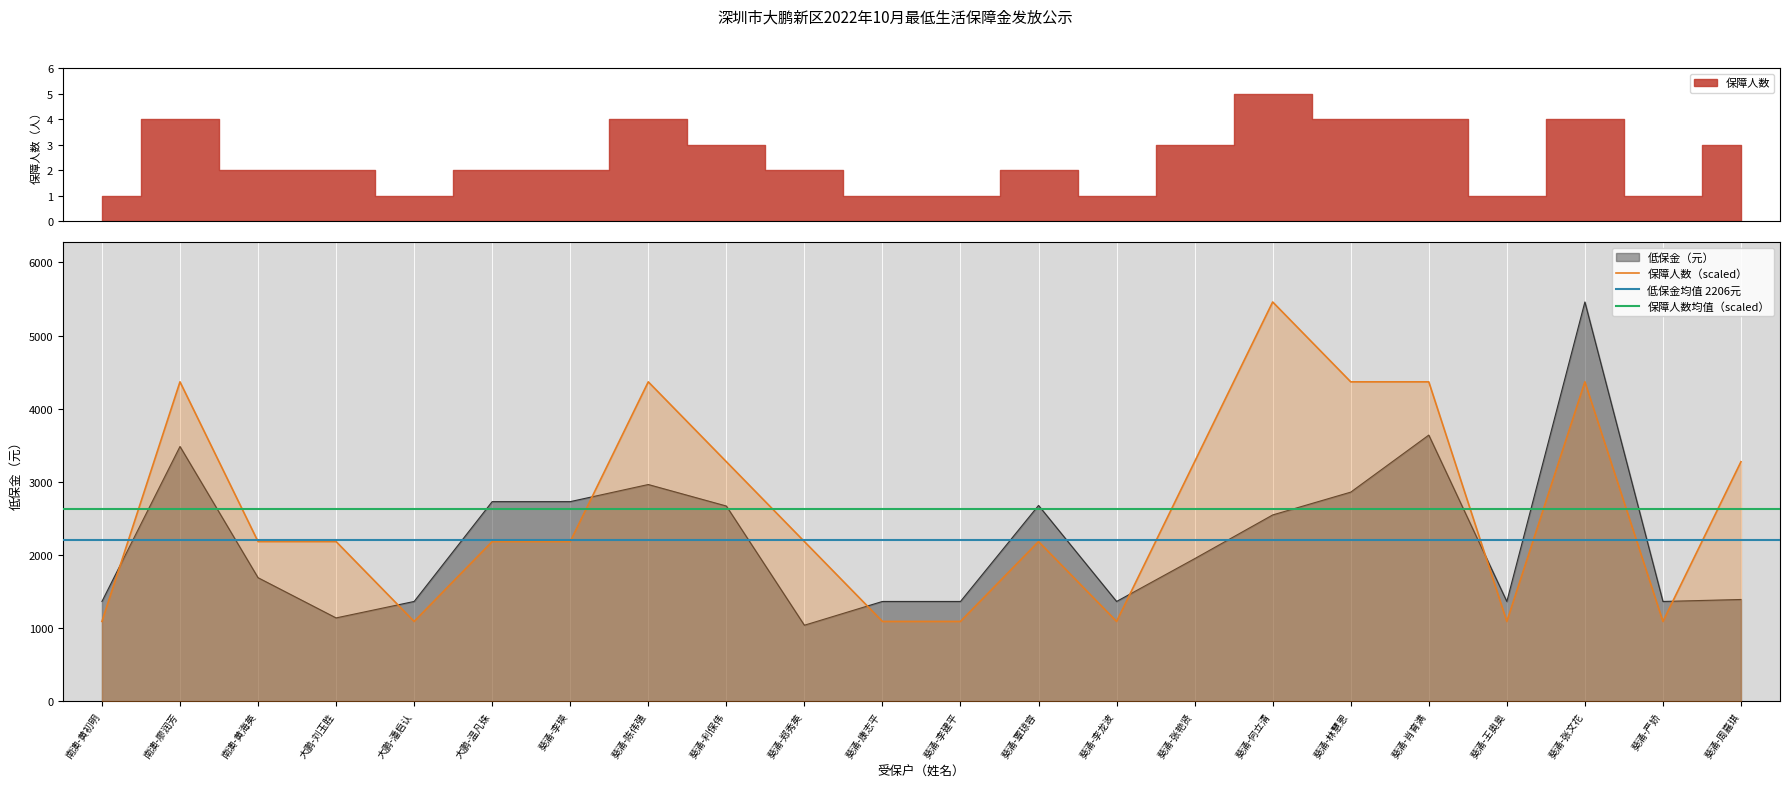

List the series in order of their overall mean, lowest first.

低保金（元）, 保障人数